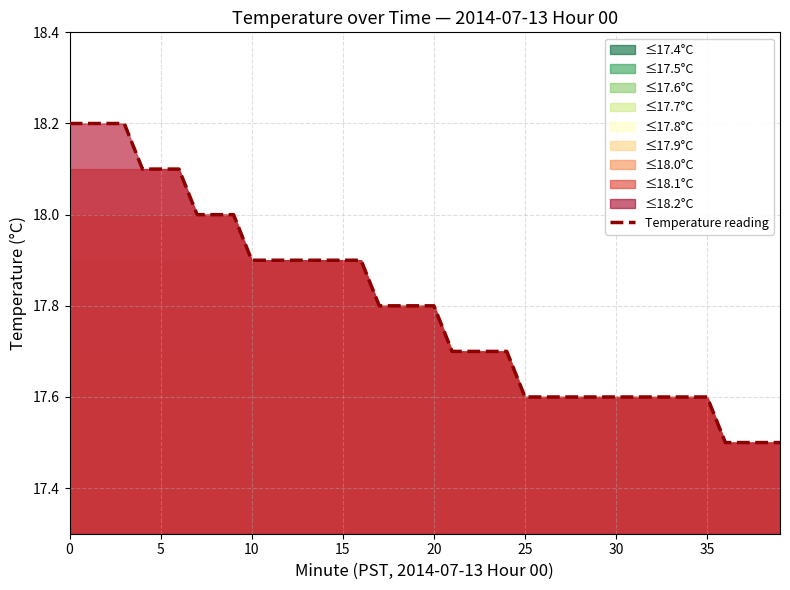

At which label is the value closest to 17?

36